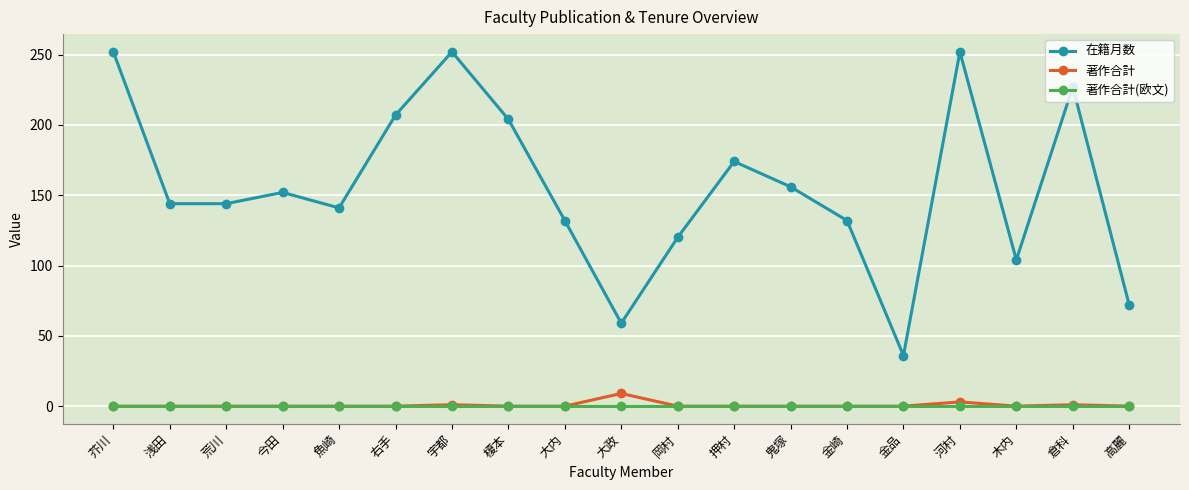

True or false: 在籍月数 and 著作合計 intersect in this chart.

False